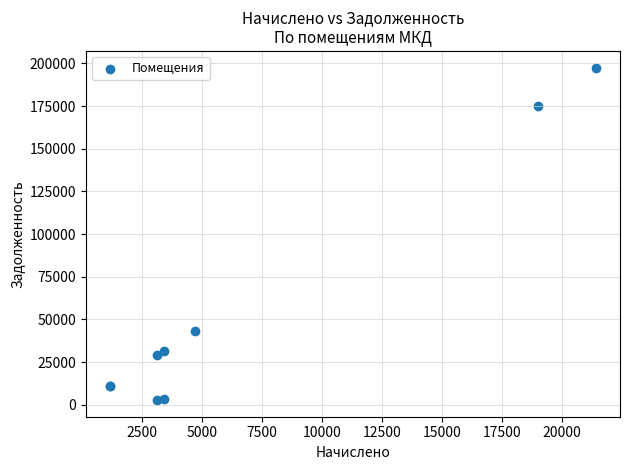

What Y value in the scatter plot is closest to 100123?

43466.4